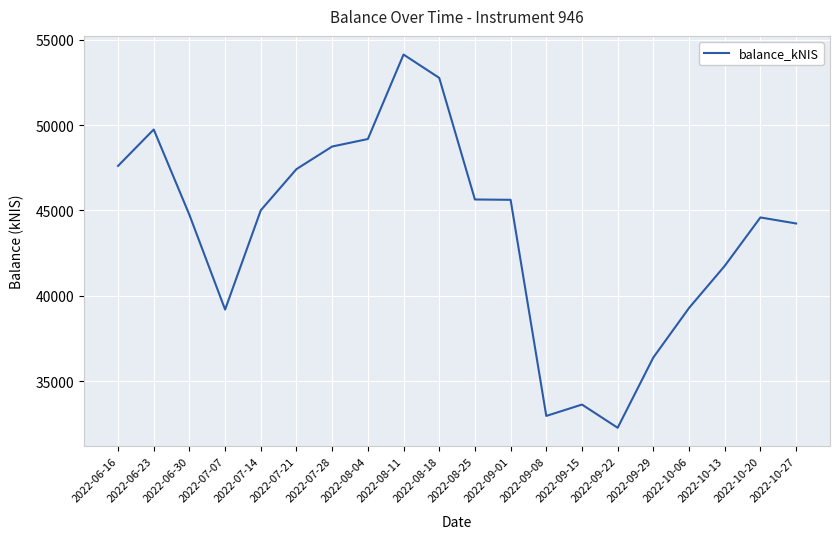

True or false: the data shows 45640.1 at 2022-08-25.

True